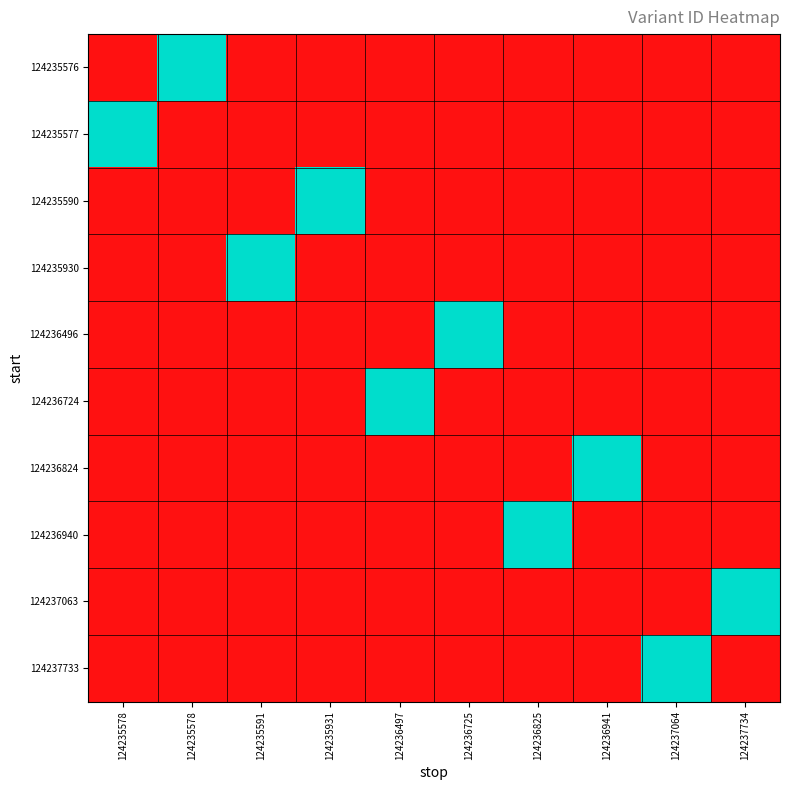

What is the greatest value displayed?

1.0